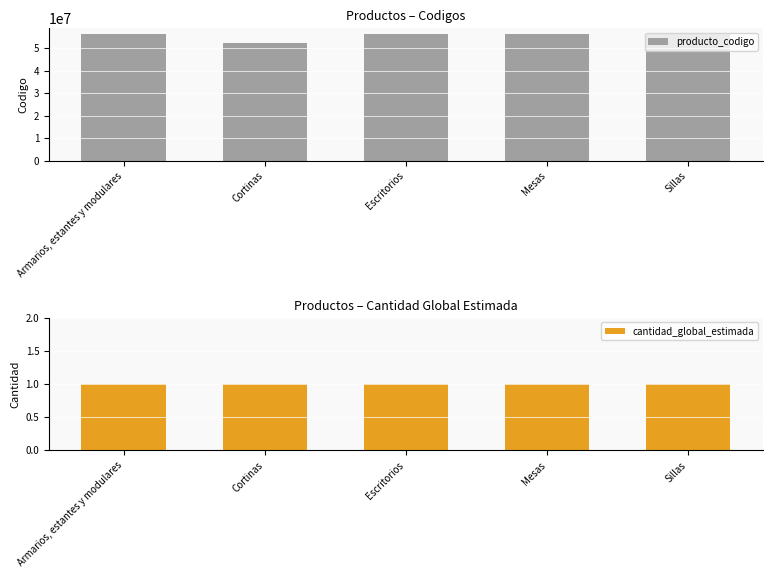

Reading left to right, list all the values displayed in this chart.

producto_codigo: Armarios, estantes y modulares=56101520	Cortinas=52131501	Escritorios=56101703	Mesas=56101519	Sillas=56101504
cantidad_global_estimada: Armarios, estantes y modulares=1	Cortinas=1	Escritorios=1	Mesas=1	Sillas=1